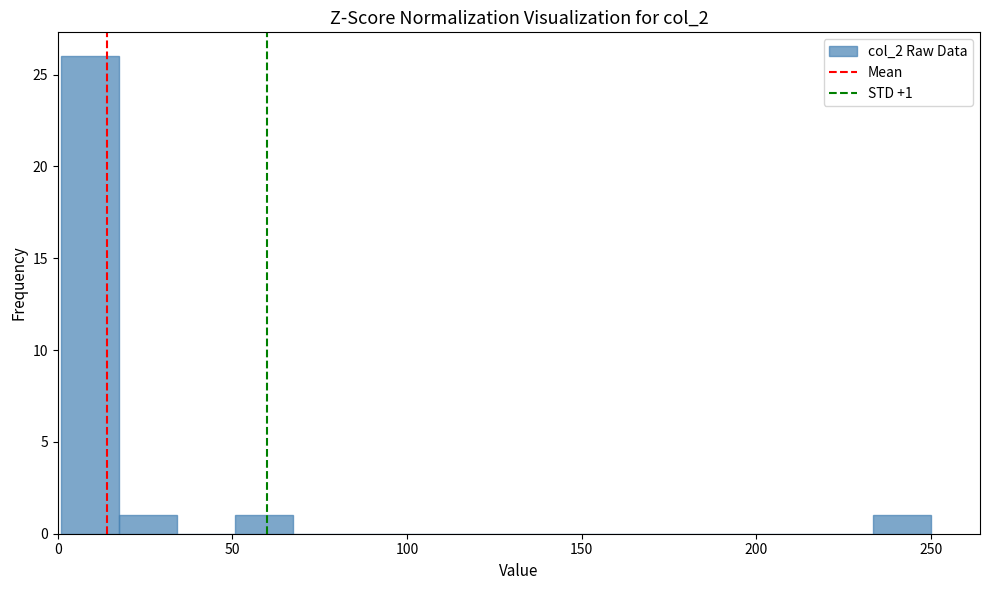

Around what value on the x-axis is the tallest bar? Give the approximate position of its centre, as read against the axis.

10